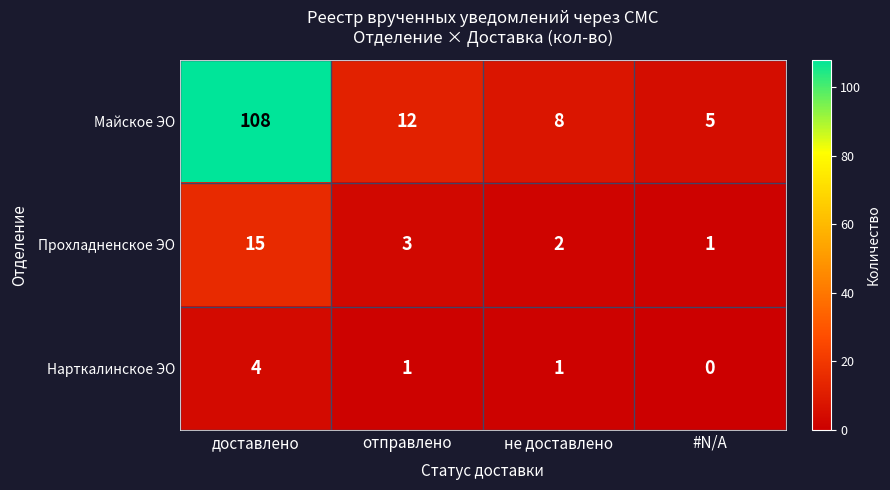

What is the difference between the maximum and minimum values in the Прохладненское ЭО series?

14